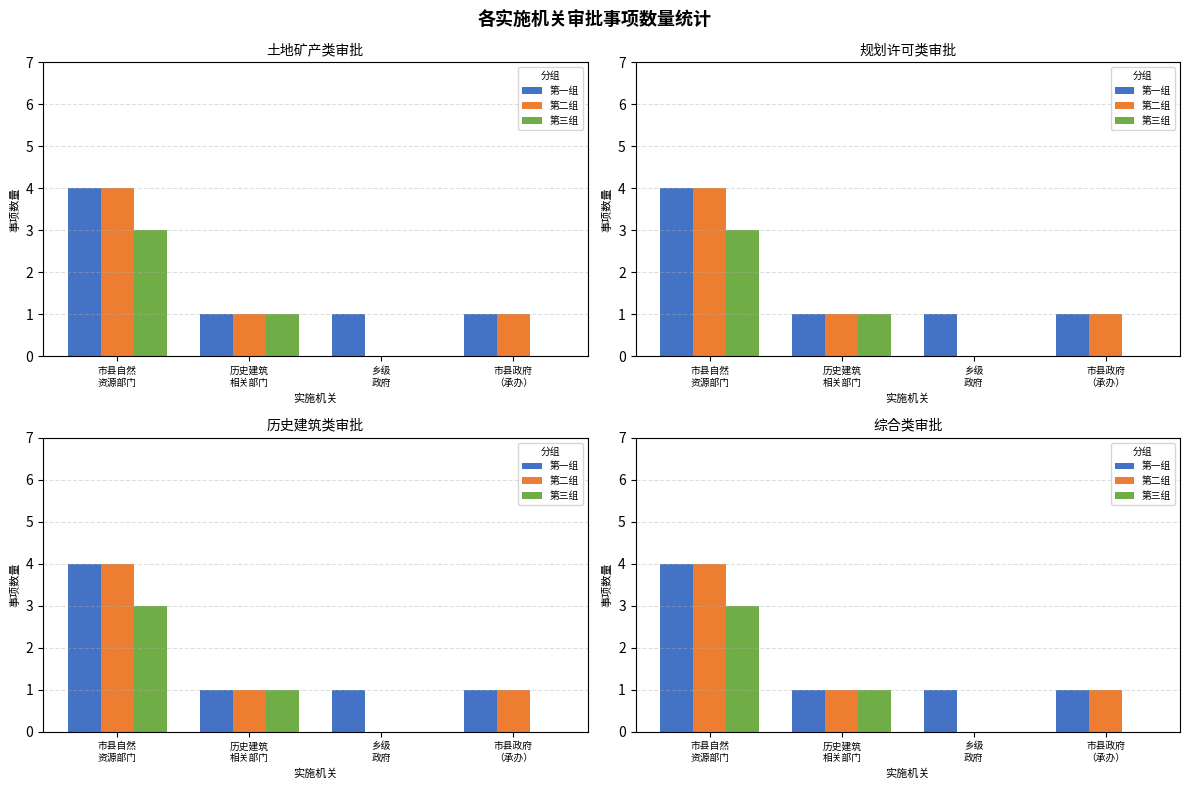

What is the difference between the 第三组 values at 市县自然
资源部门 and 市县政府
（承办）?

3